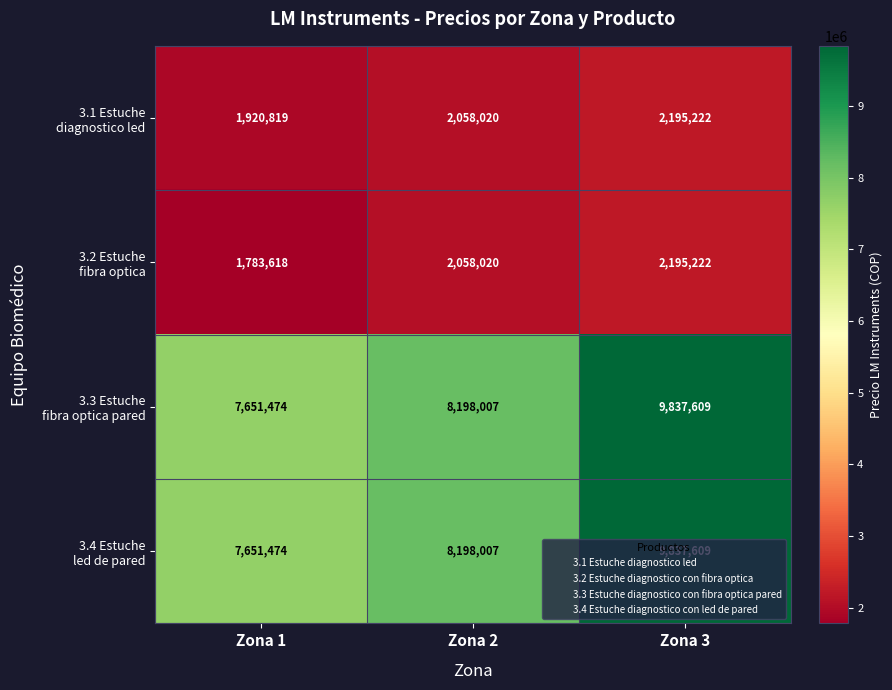

What is the spread (max minus min) of values at Zona 1?

5867856